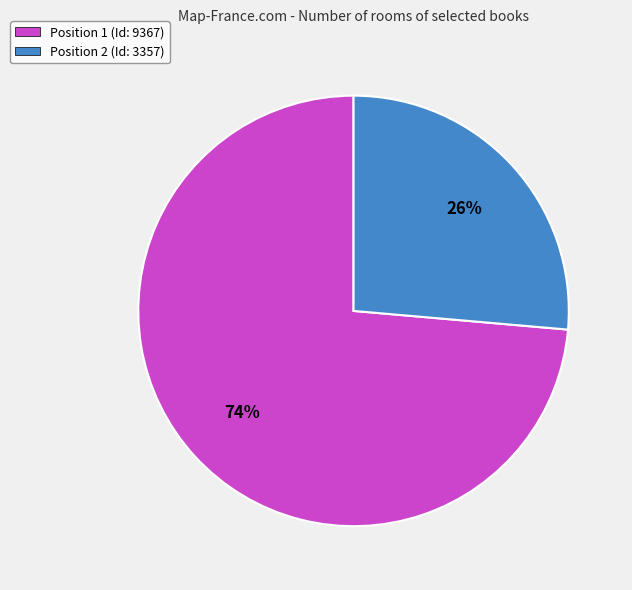

To the nearest percent, what portion does Position 2 (Id: 3357) represent?

26%